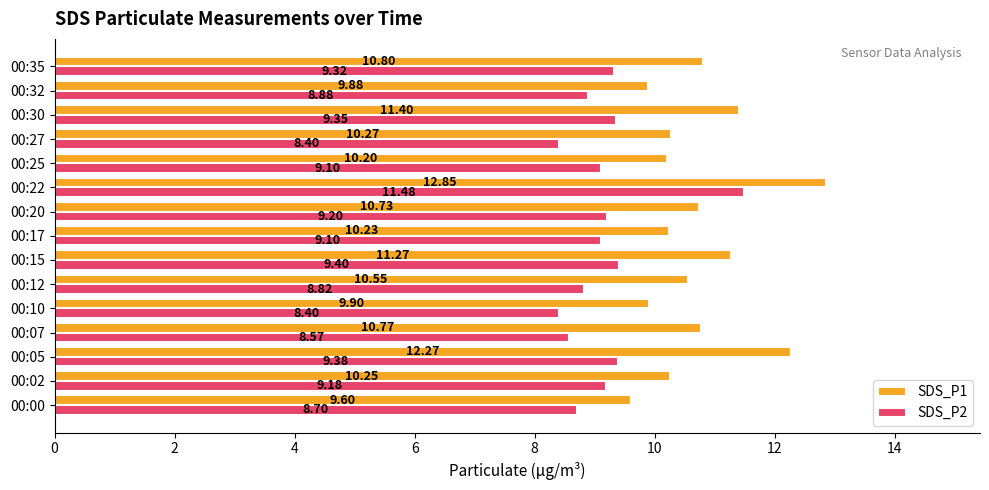

What is the average value of the SDS_P2 series?

9.2